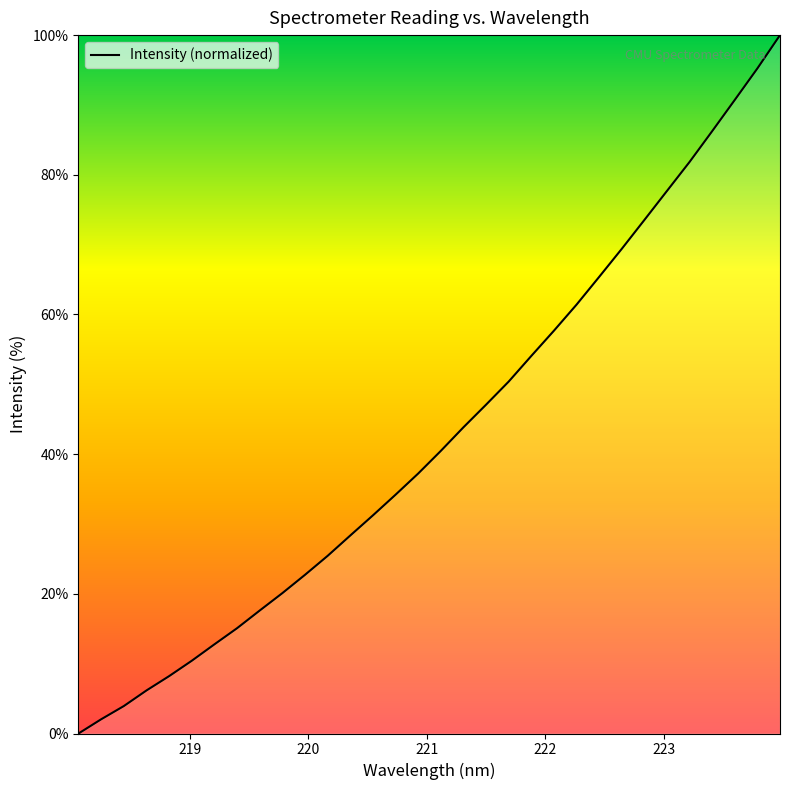

What is the maximum value shown in the chart?

100.0